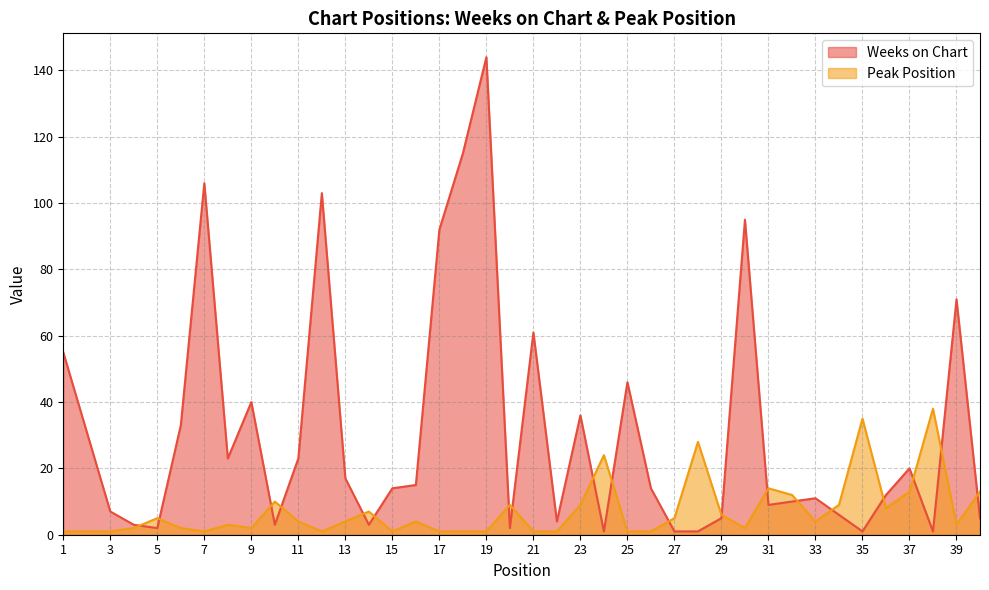

What is the average value of the Peak Position series?

7